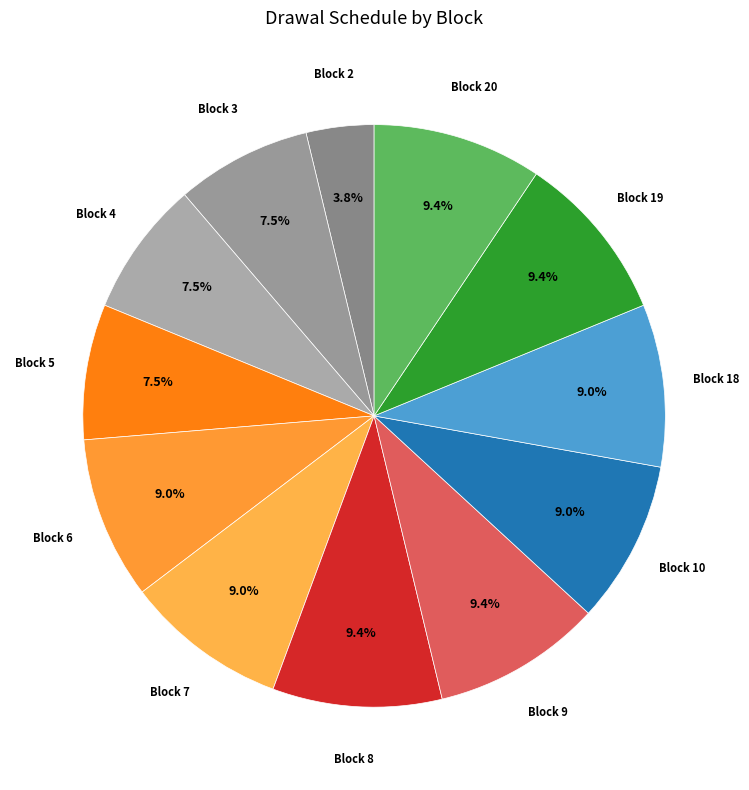

Count the number of slices in the pie.

12